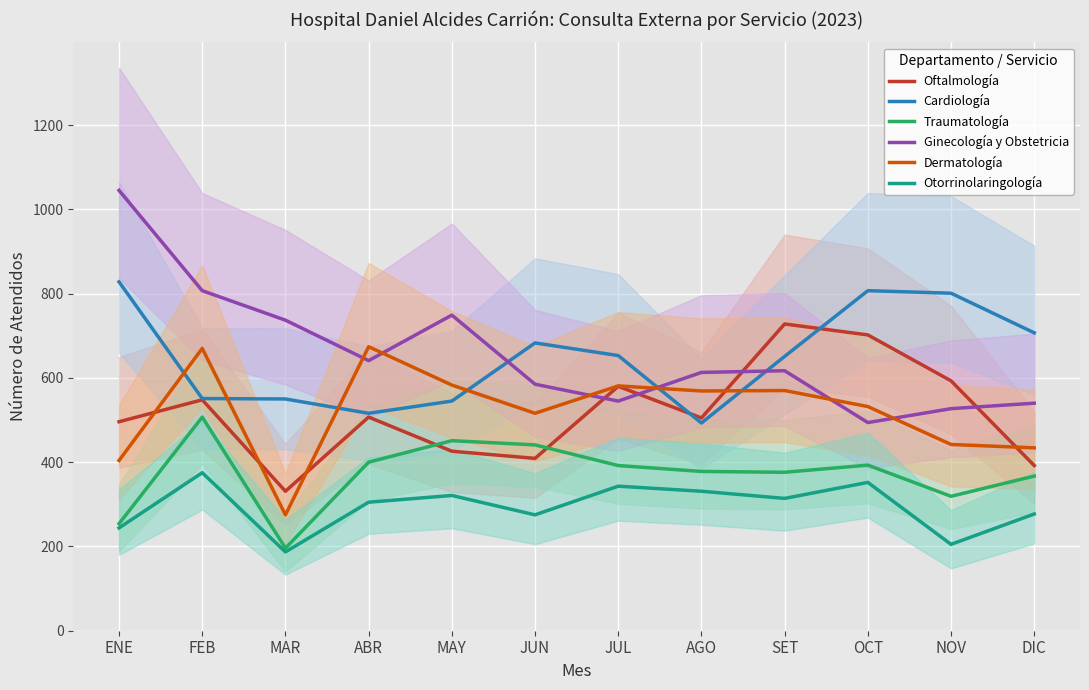

What is the highest value of the Otorrinolaringología series?

375